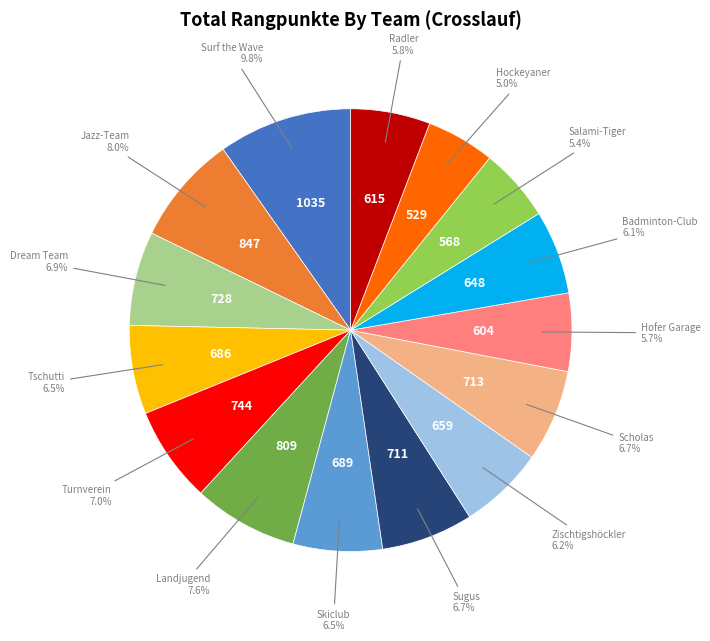

To the nearest percent, what is the combined percentage of Sugus and Landjugend?

14%